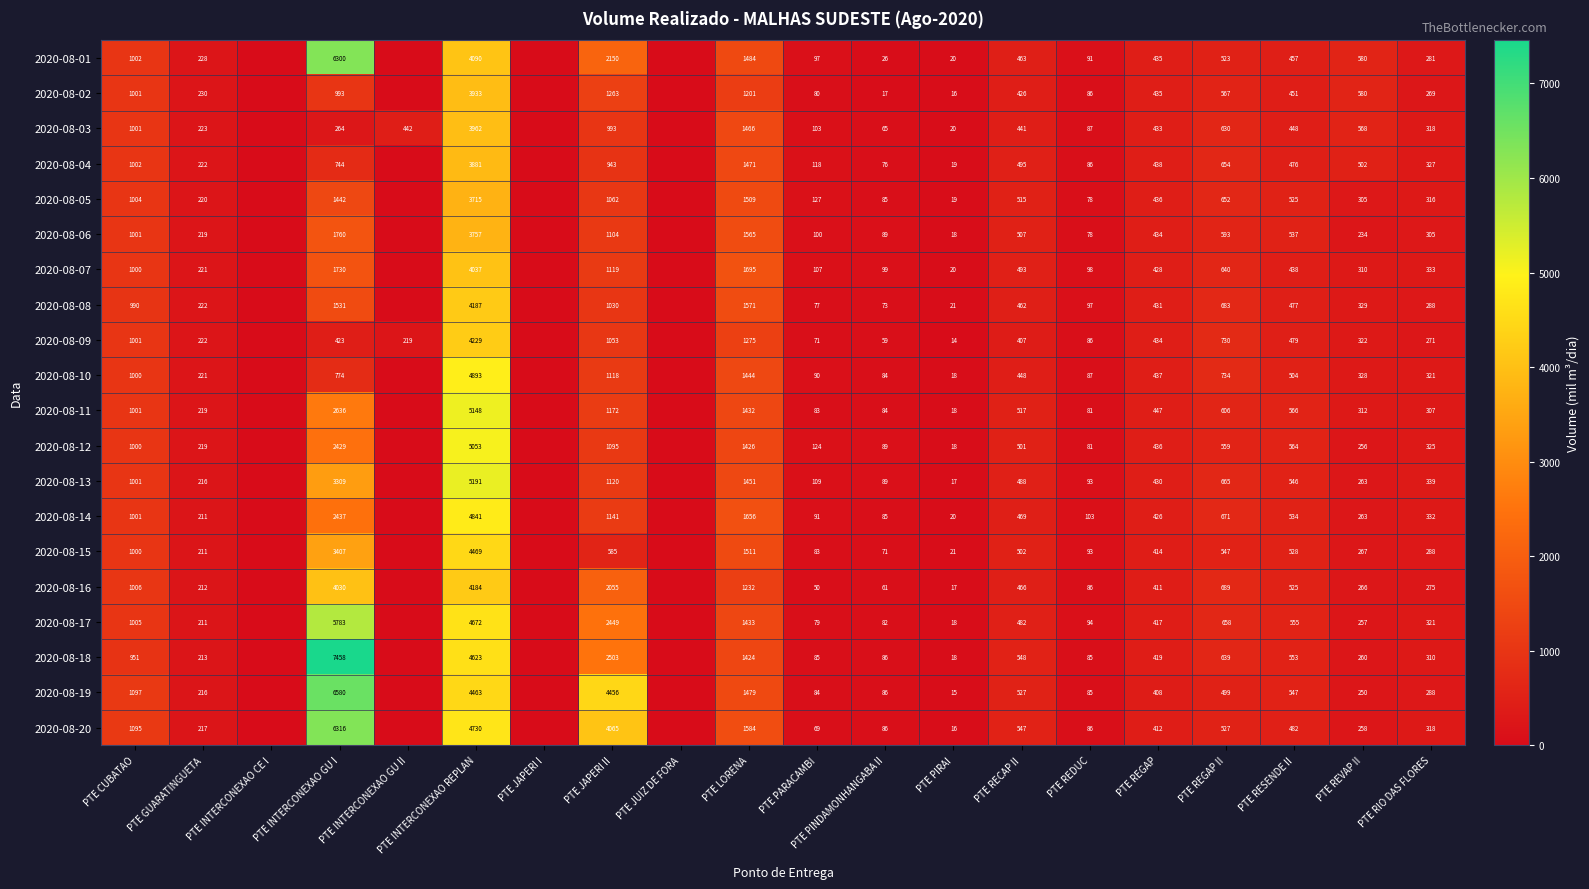

At how many categories does at least one series exceed 3502?

3